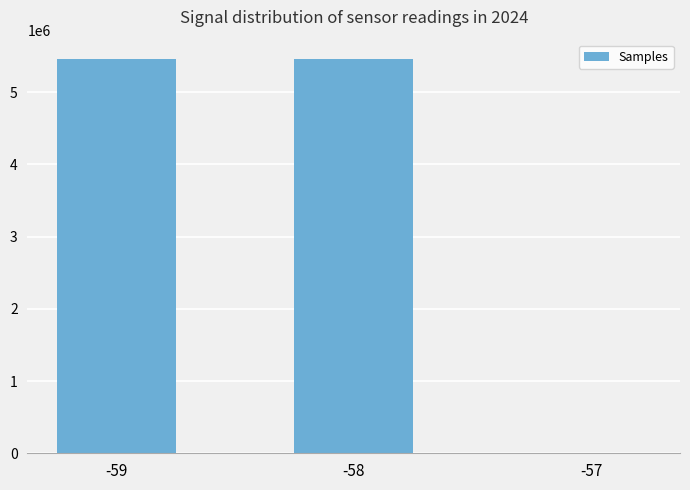

What is the change in value from -59 to -58?

+890.9